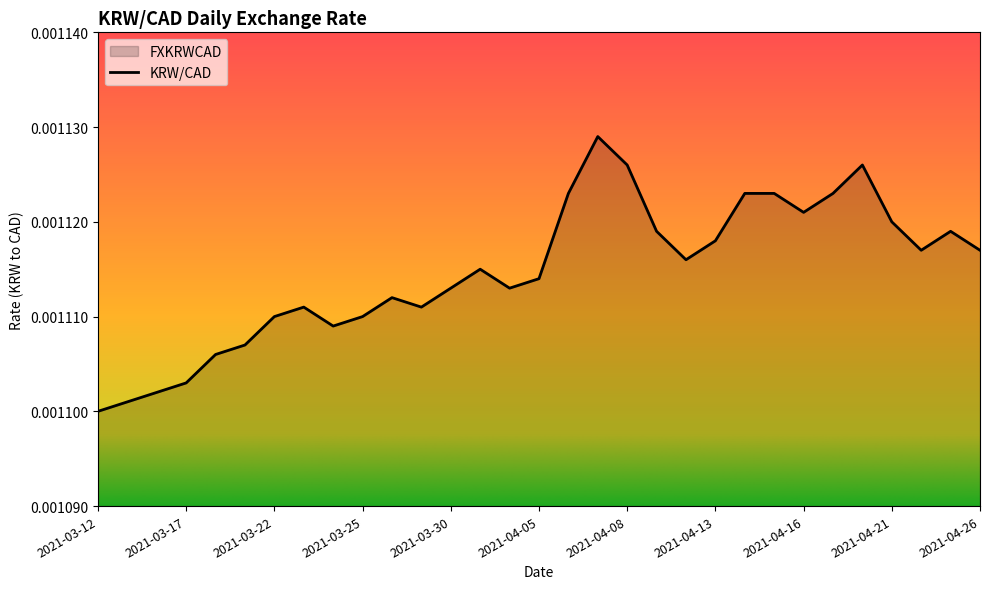

Rank the categories by value from lowest to highest.

2021-03-12, 2021-03-15, 2021-03-16, 2021-03-17, 2021-03-18, 2021-03-19, 2021-03-24, 2021-03-22, 2021-03-25, 2021-03-23, 2021-03-29, 2021-03-26, 2021-03-30, 2021-04-01, 2021-04-05, 2021-03-31, 2021-04-12, 2021-04-22, 2021-04-26, 2021-04-13, 2021-04-09, 2021-04-23, 2021-04-21, 2021-04-16, 2021-04-06, 2021-04-14, 2021-04-15, 2021-04-19, 2021-04-08, 2021-04-20, 2021-04-07